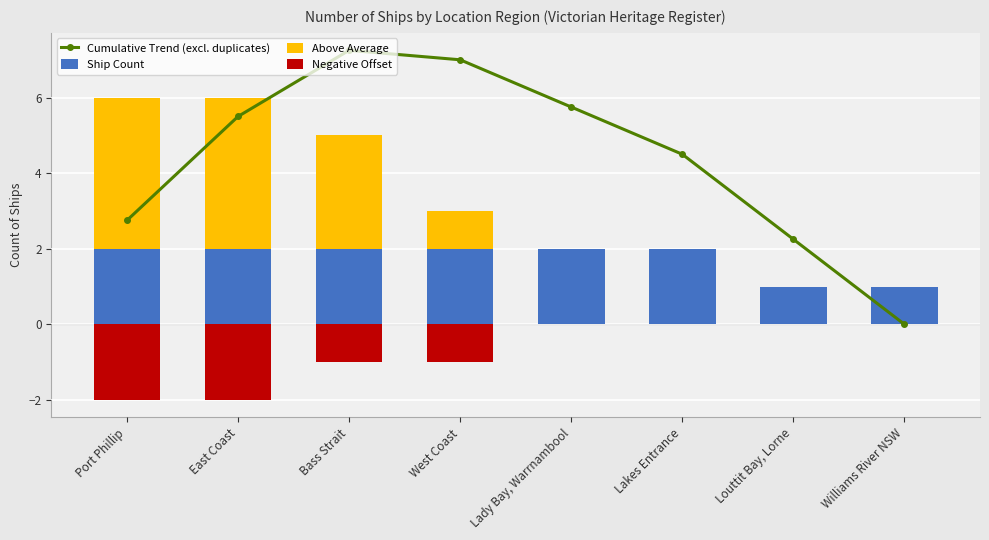

How many series are shown in this chart?

4